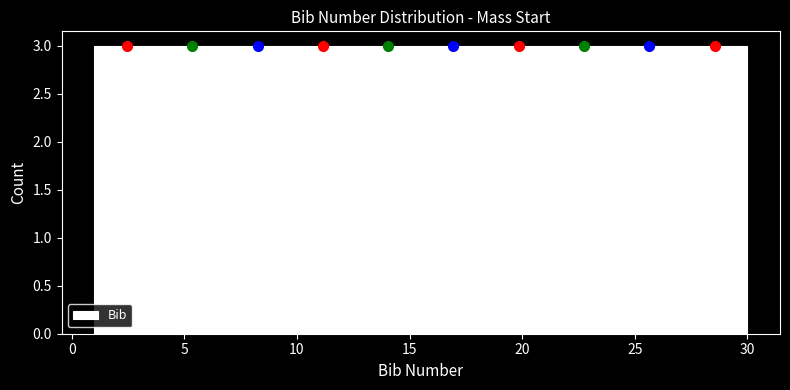

How tall is the bar that spans 12.6 to 15.5 on the x-axis? Neither the bar edges nor the heights are printed on the chart, so give them approximately, as read against the axes.

3